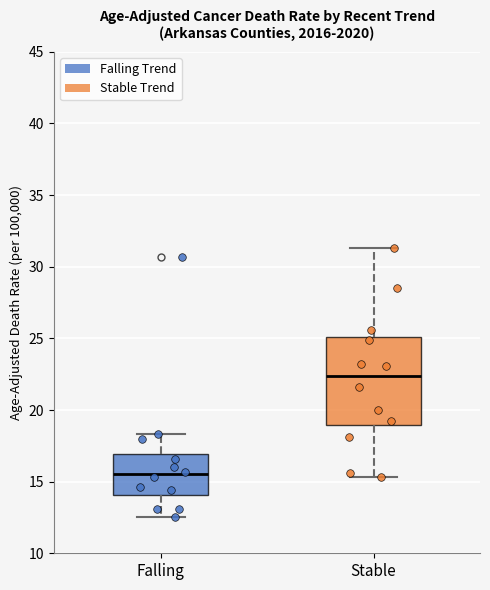

Reading left to right, transcribe this box plot: for each box, give where its median line is, the range the box spans, and where its two whiskers end, as read against the y-axis. The values are not printed on the chart, so give them approximately, as read against the axis.

Falling: median 15.5, box 14.0 to 17.0, whiskers 12.5 to 18.5
Stable: median 22.5, box 19.0 to 25.0, whiskers 15.5 to 31.5